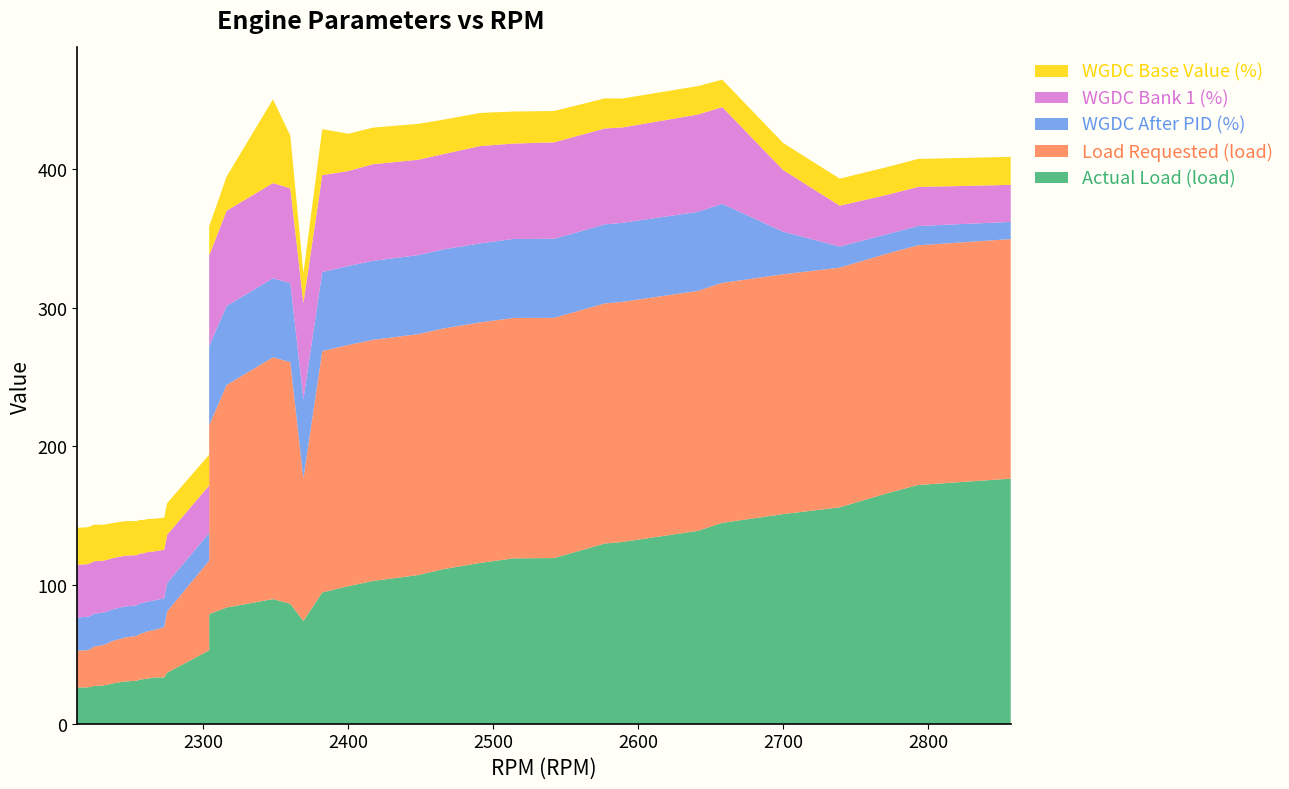

Reading left to right, list all the values displayed in this chart.

Actual Load (load): 25.9	26.2	26.2	26.6	27.2	27.6	28.1	29.0	29.9	30.5	31.0	31.8	32.2	32.5	33.3	33.4	36.8	52.9	74.1	79.1	83.8	86.5	89.9	94.7	99.2	103.0	107.2	111.6	116.0	119.3	119.5	130.0	131.1	139.1	144.9	151.2	156.1	166.3	172.2	176.8
Load Requested (load): 26.3	26.5	26.9	27.6	28.3	29.2	29.9	30.6	31.1	31.7	32.3	32.9	33.5	34.0	34.3	36.3	44.2	64.7	102.9	136.3	160.5	174.3	174.4	174.1	174.0	173.9	173.8	173.6	173.5	173.4	173.3	173.2	173.2	173.1	173.1	173.0	172.9	172.9	172.9	172.8
WGDC After PID (%): 24.0	24.0	24.0	23.9	23.7	23.4	23.1	22.8	22.6	22.4	22.1	21.9	21.6	21.5	21.3	20.8	20.5	20.0	57.0	57.0	57.0	57.0	57.0	57.0	57.0	57.0	57.0	57.0	57.0	57.0	57.0	57.0	57.0	57.0	57.0	30.7	15.2	14.0	13.9	12.4
WGDC Bank 1 (%): 38.2	38.0	38.0	38.1	37.9	37.4	37.3	36.9	36.8	36.6	36.2	36.1	35.7	35.7	35.4	35.0	34.8	34.3	69.4	65.4	68.7	68.4	68.7	69.9	68.5	69.7	68.8	68.8	70.2	68.8	69.6	69.2	68.8	70.2	69.8	44.5	29.5	28.4	28.2	26.7
WGDC Base Value (%): 26.7	26.7	26.6	26.5	26.4	26.0	25.7	25.4	25.1	24.9	24.6	24.3	24.0	23.9	23.6	23.1	22.8	22.2	21.6	21.0	24.6	38.0	60.4	33.2	26.9	26.4	25.9	24.8	23.9	23.1	22.6	21.7	20.9	20.5	19.8	19.5	19.5	20.0	20.2	20.2